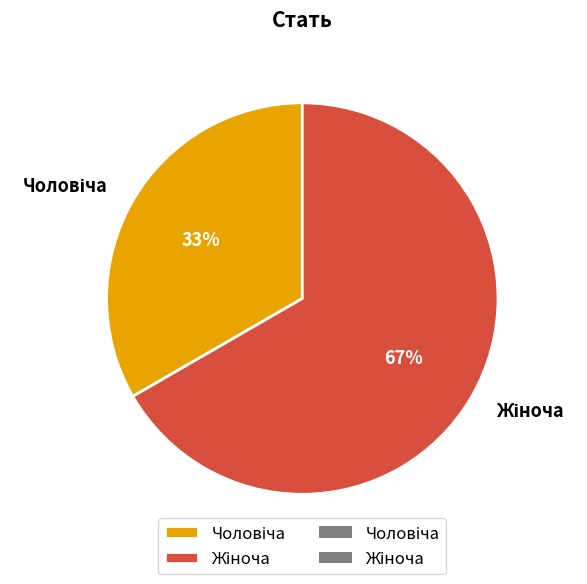

Is there a majority slice in this chart?

Yes